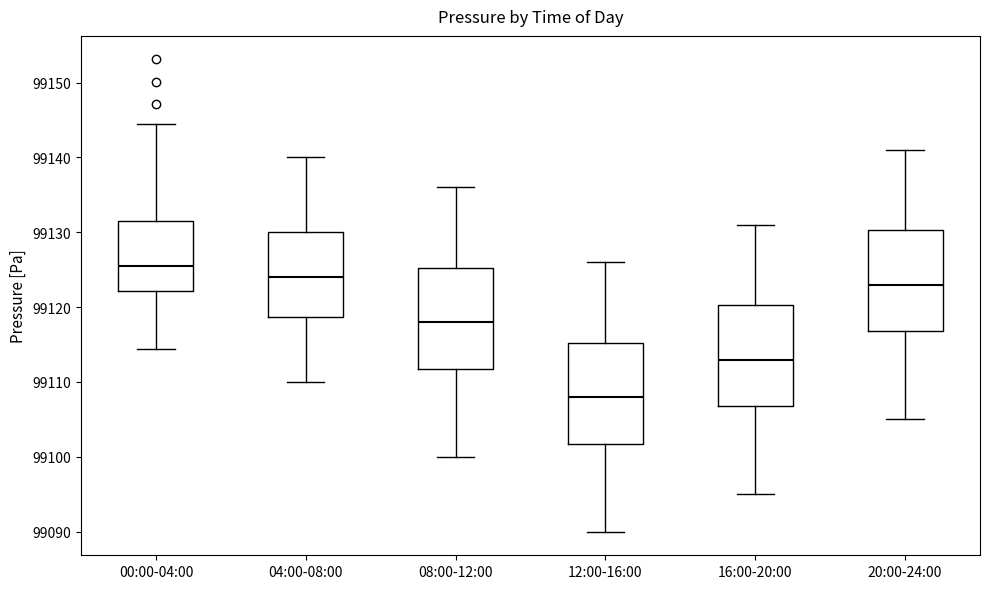

Which box has the lowest median line?

12:00-16:00